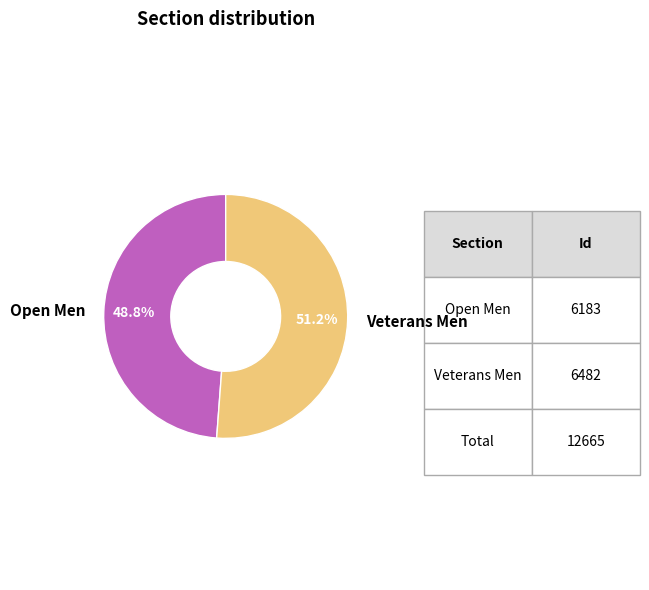

To the nearest percent, what portion does Open Men represent?

49%